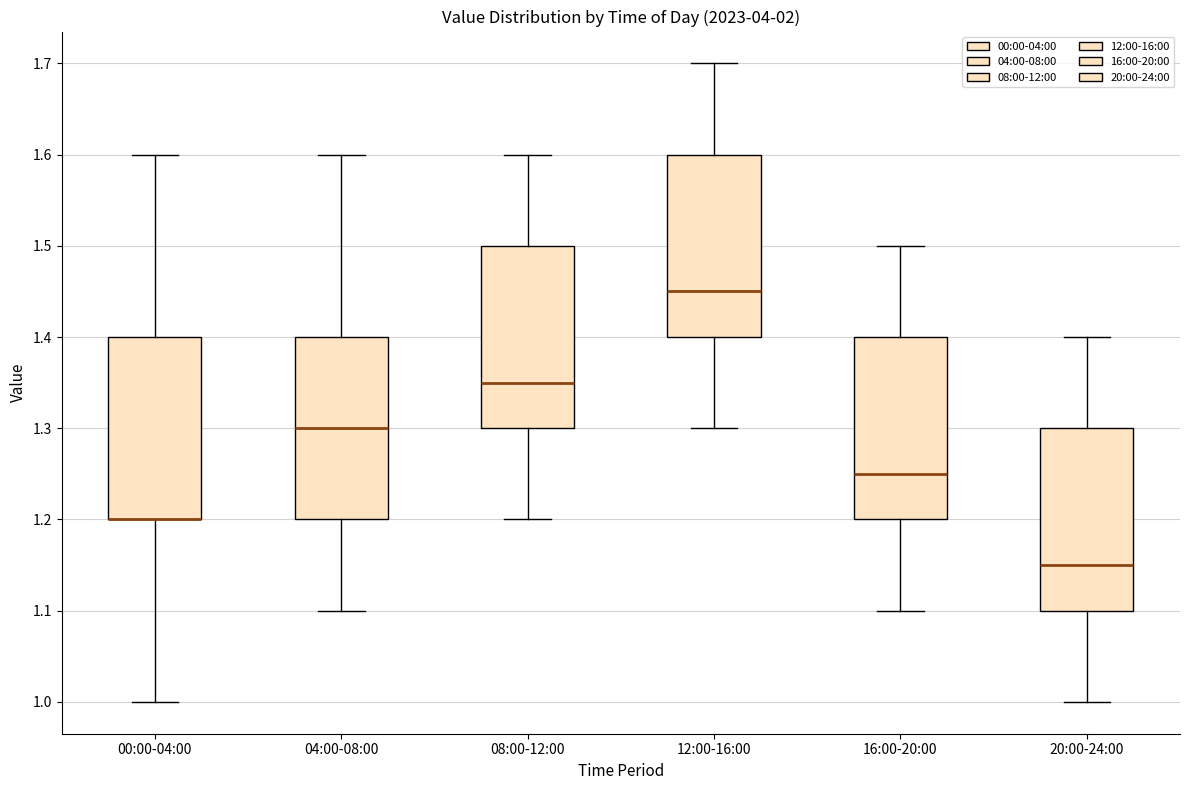

Where does the median line of the box for 20:00-24:00 sit on the y-axis? The values are not printed on the chart, so give them approximately, as read against the axis.

1.15